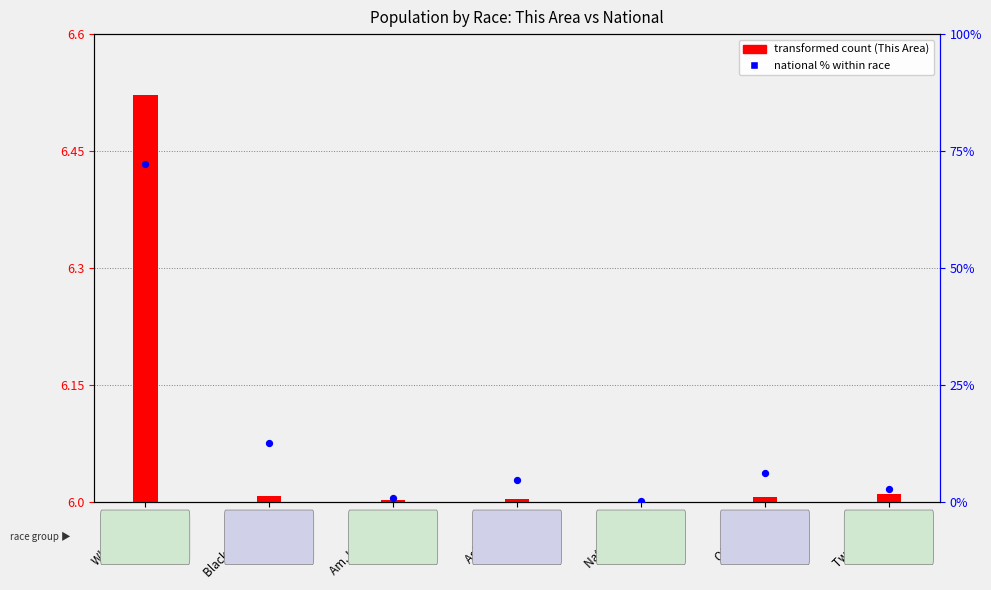

Which series has the largest total across all categories?

national % within race